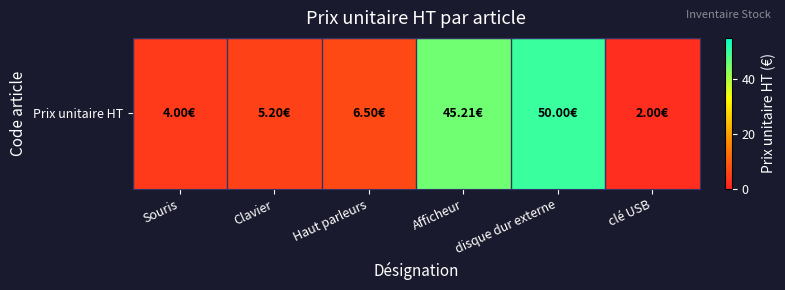

True or false: the data shows 18.0 at disque dur externe.

False